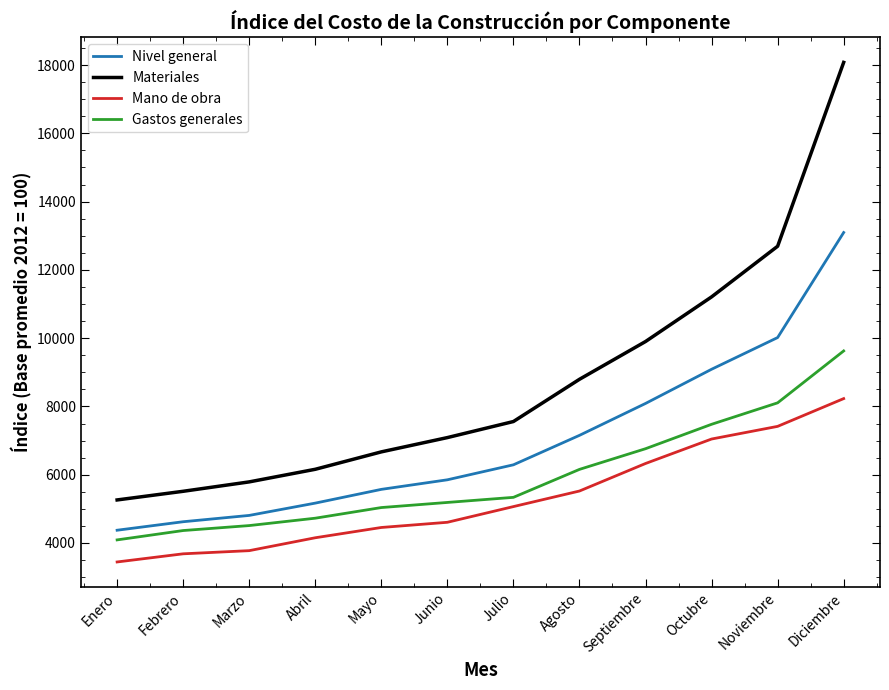

True or false: Materiales has a value of 12693.0 at Noviembre.

True